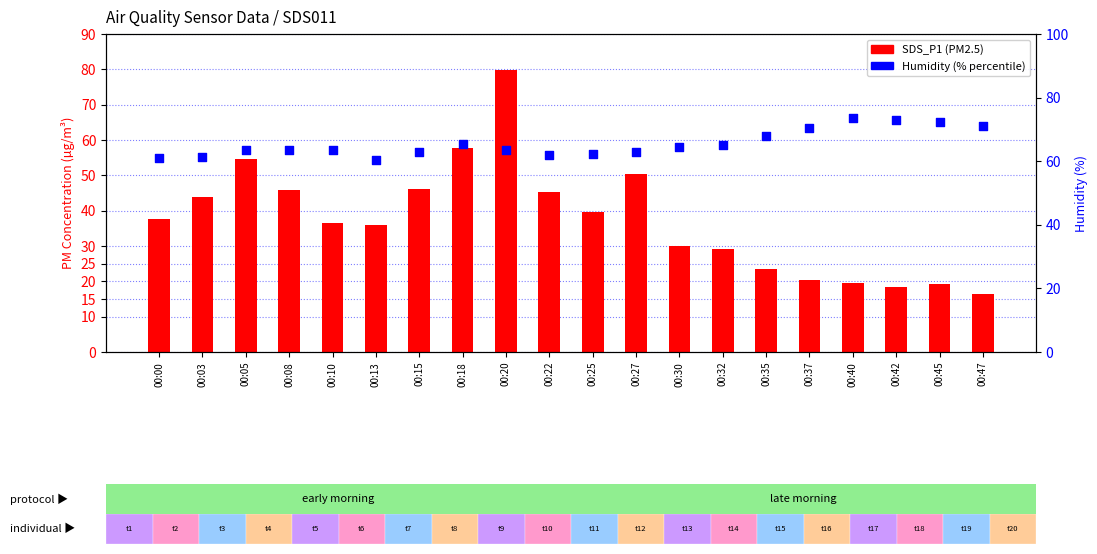

At how many categories does at least one series exceed 16?

20